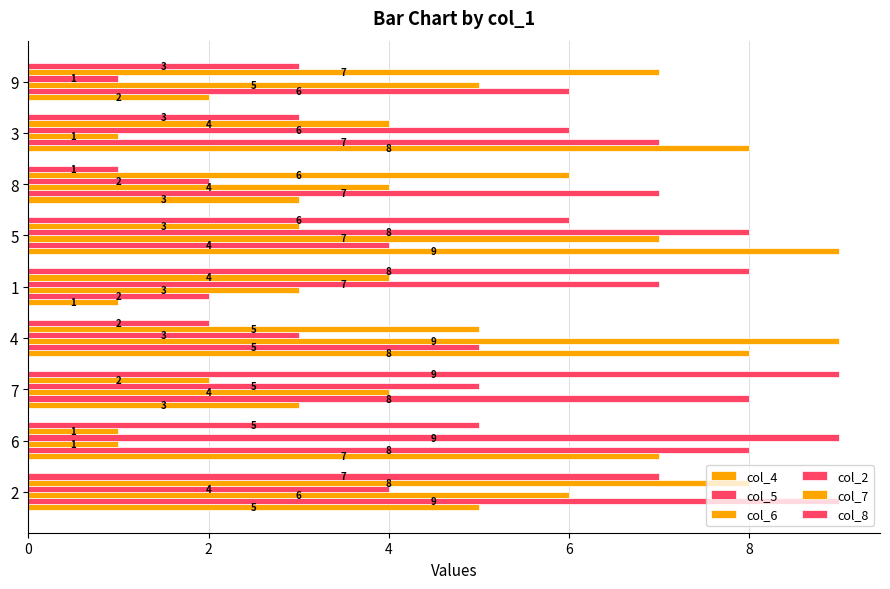

At which label is col_2 closest to 5?

7